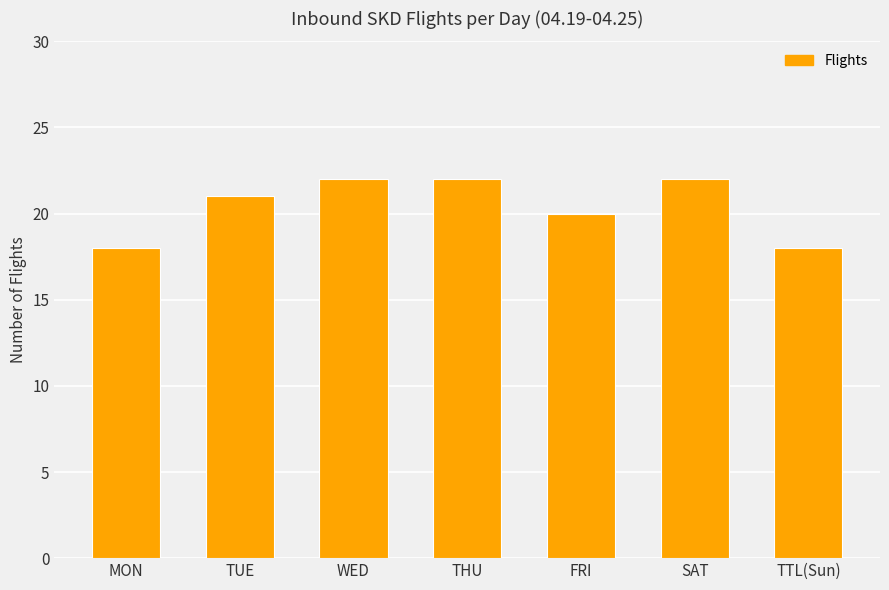

What is the smallest value displayed?

18